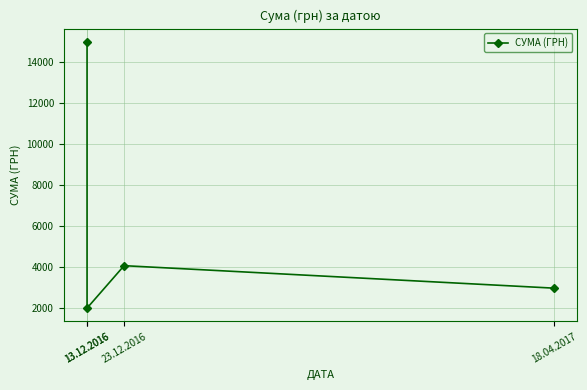

Where is the data nearest to the value 8493?

23.12.2016